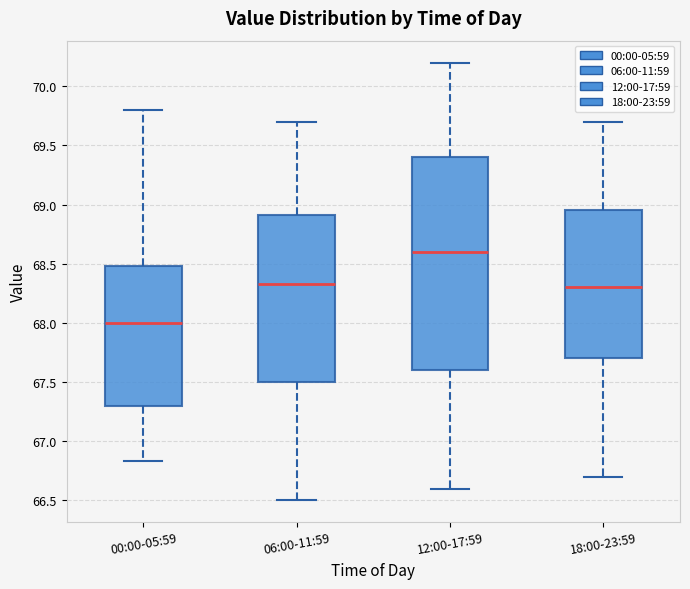

Where does the median line of the box for 00:00-05:59 sit on the y-axis? The values are not printed on the chart, so give them approximately, as read against the axis.

68.00